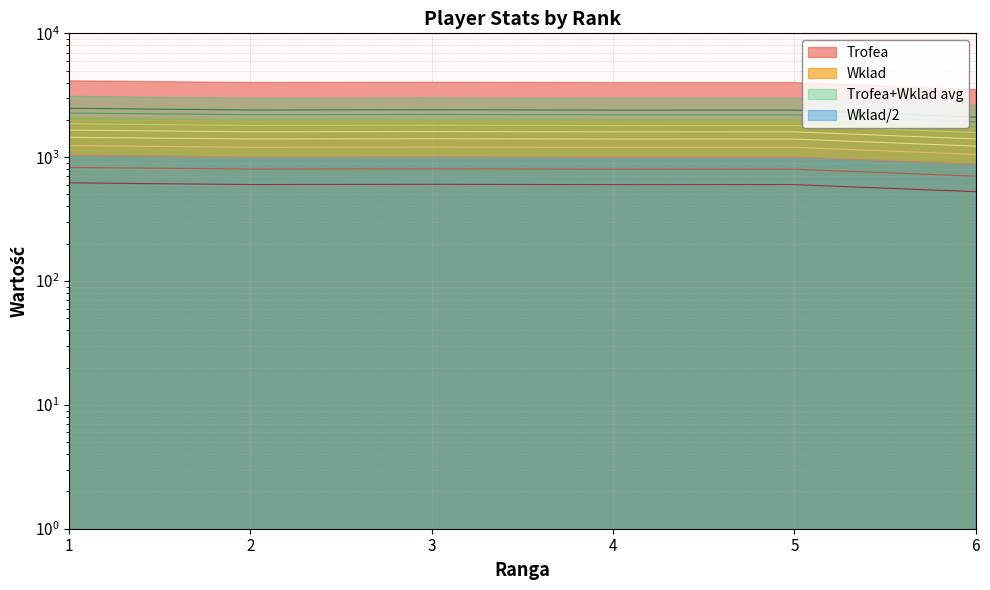

What is the value of the Trofea point at the 6th from the left?

2106.0